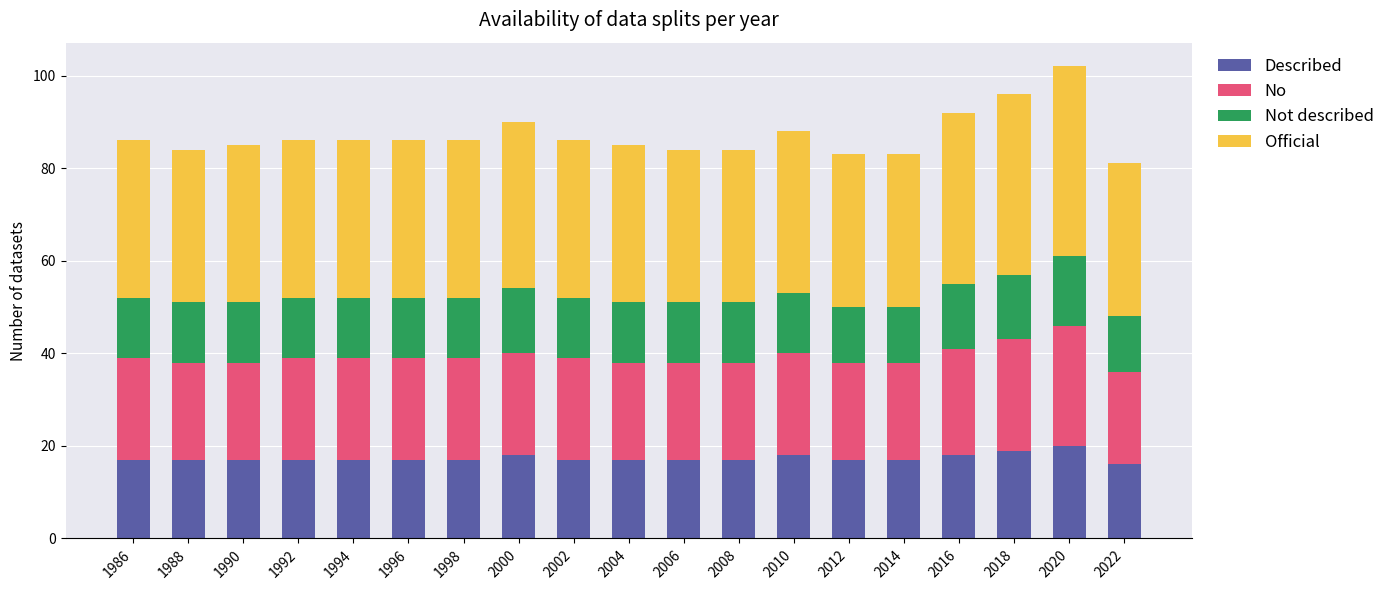

What is the maximum value for Described?

20